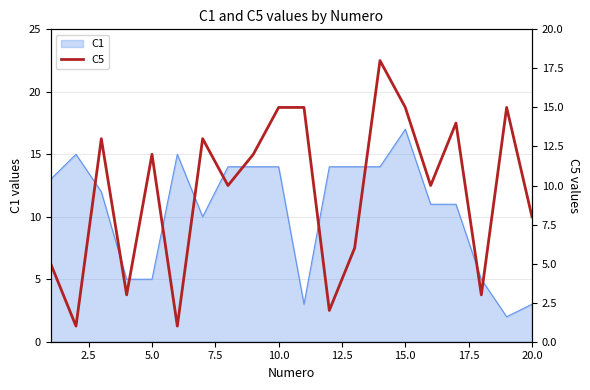

At which label does C1 reach its peak?

15.0